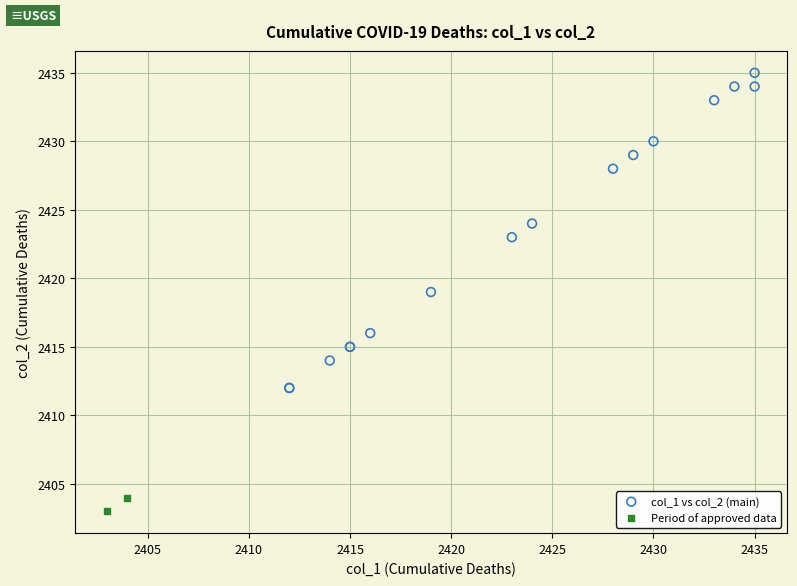

Which series has the widest spread of Y values?

col_1 vs col_2 (main)